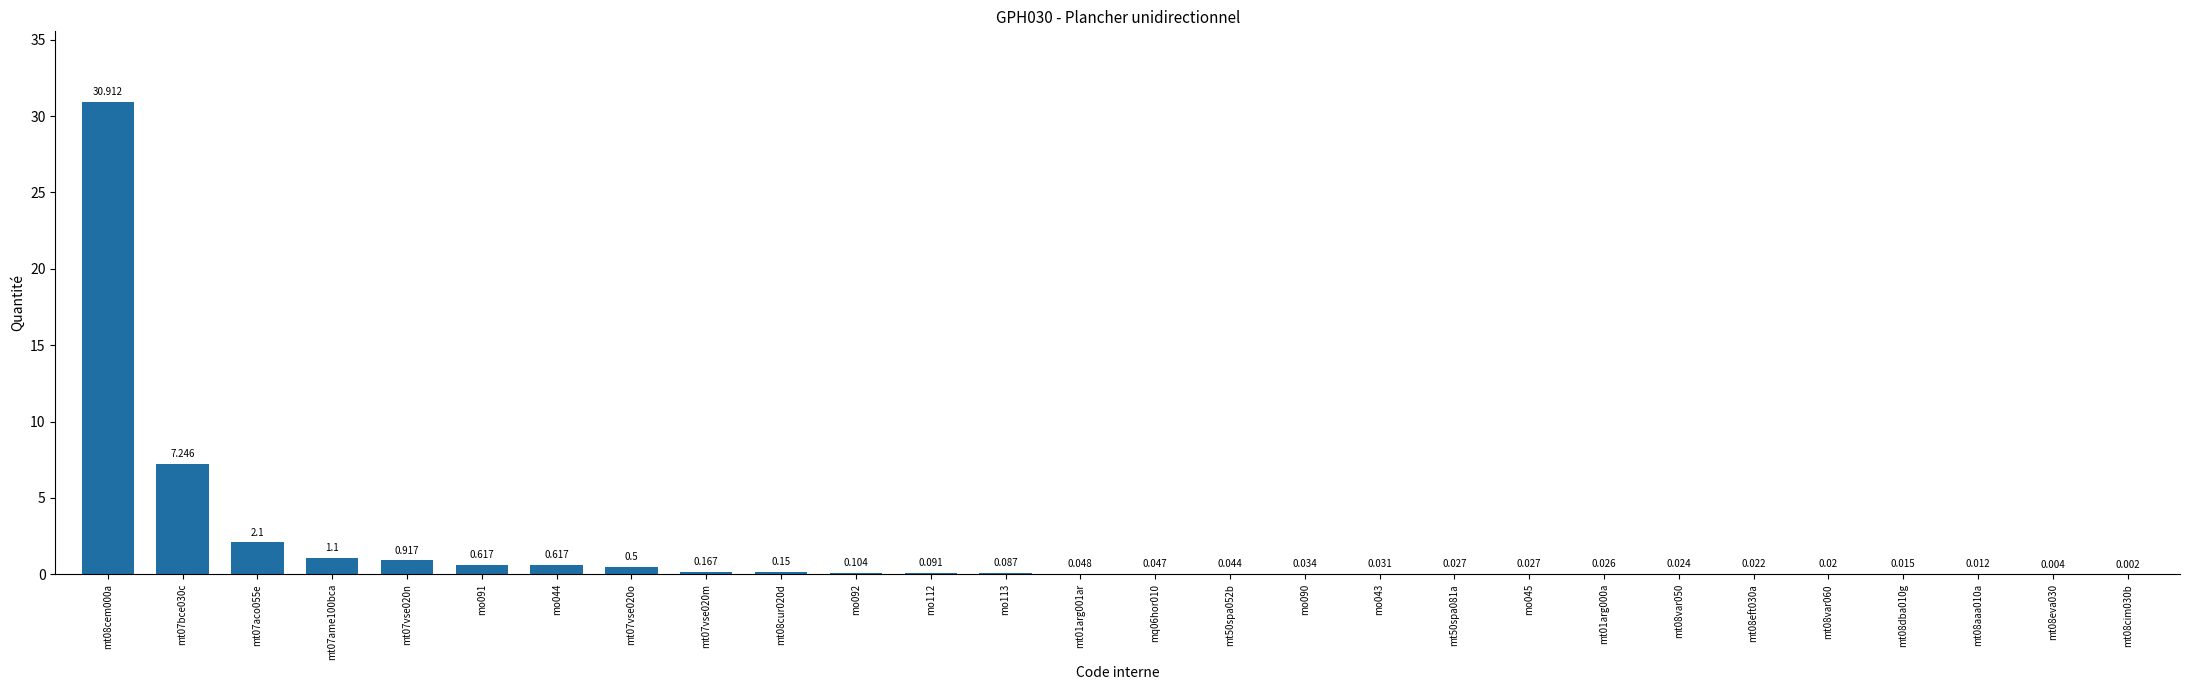

Does the chart contain stacked bars?

No